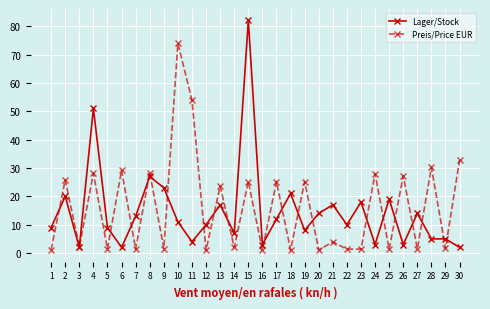

Is the value of Lager/Stock at 10 greater than the value of Preis/Price EUR at 29?

Yes